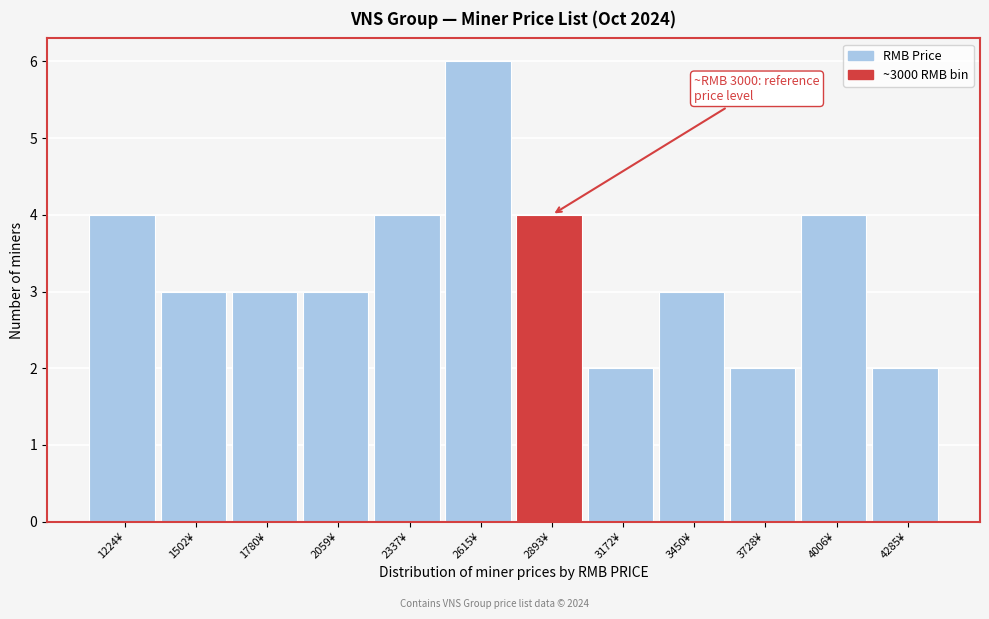

Reading left to right, extract all data points from this chart.

1224¥=4	1502¥=3	1780¥=3	2059¥=3	2337¥=4	2615¥=6	2893¥=4	3172¥=2	3450¥=3	3728¥=2	4006¥=4	4285¥=2